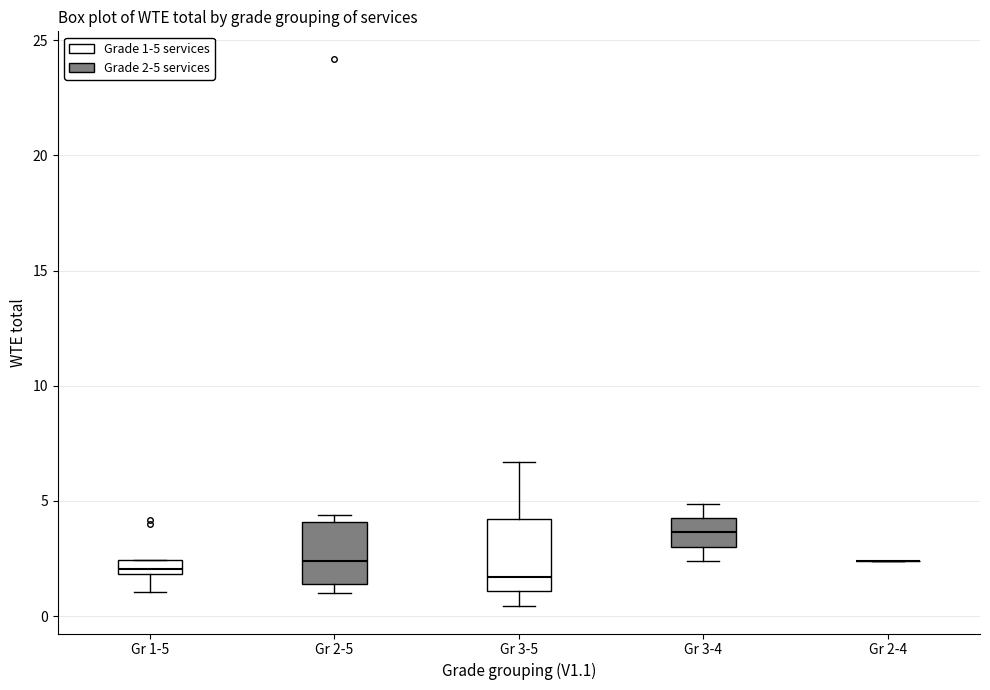

Where is the upper edge of the box for Gr 3-5 on the y-axis? The values are not printed on the chart, so give them approximately, as read against the axis.

4.0